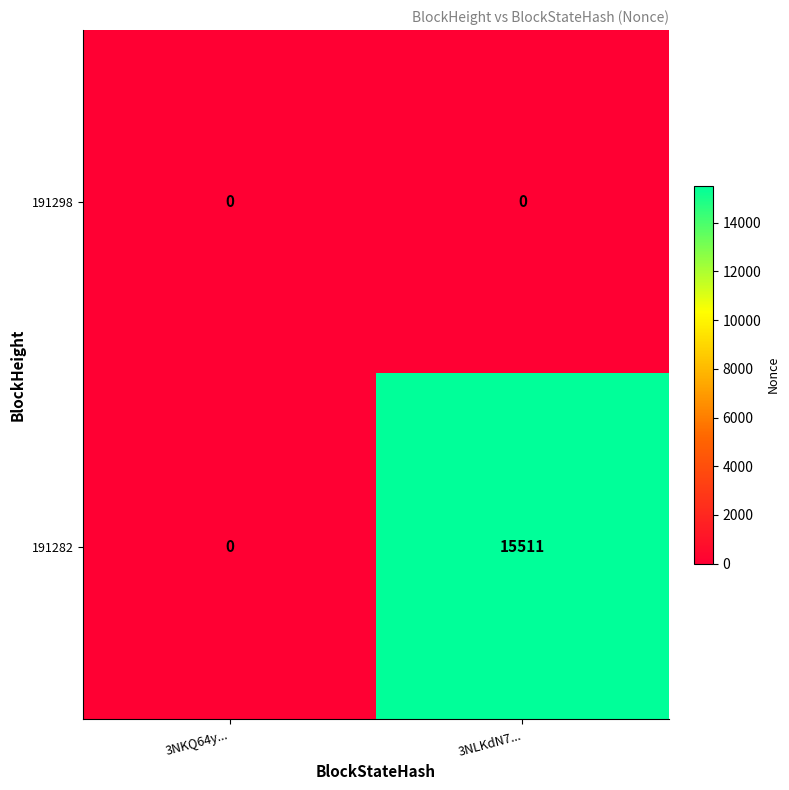

Which series has the widest spread of values?

191282